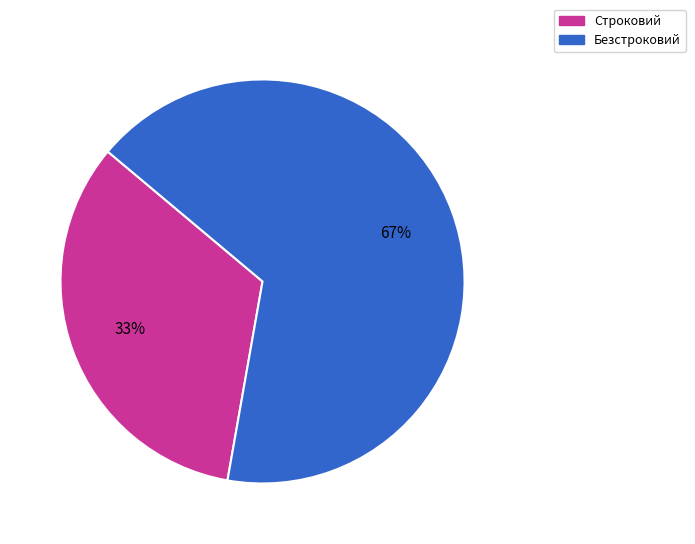

Is it true that Строковий is 25% of the pie?

False